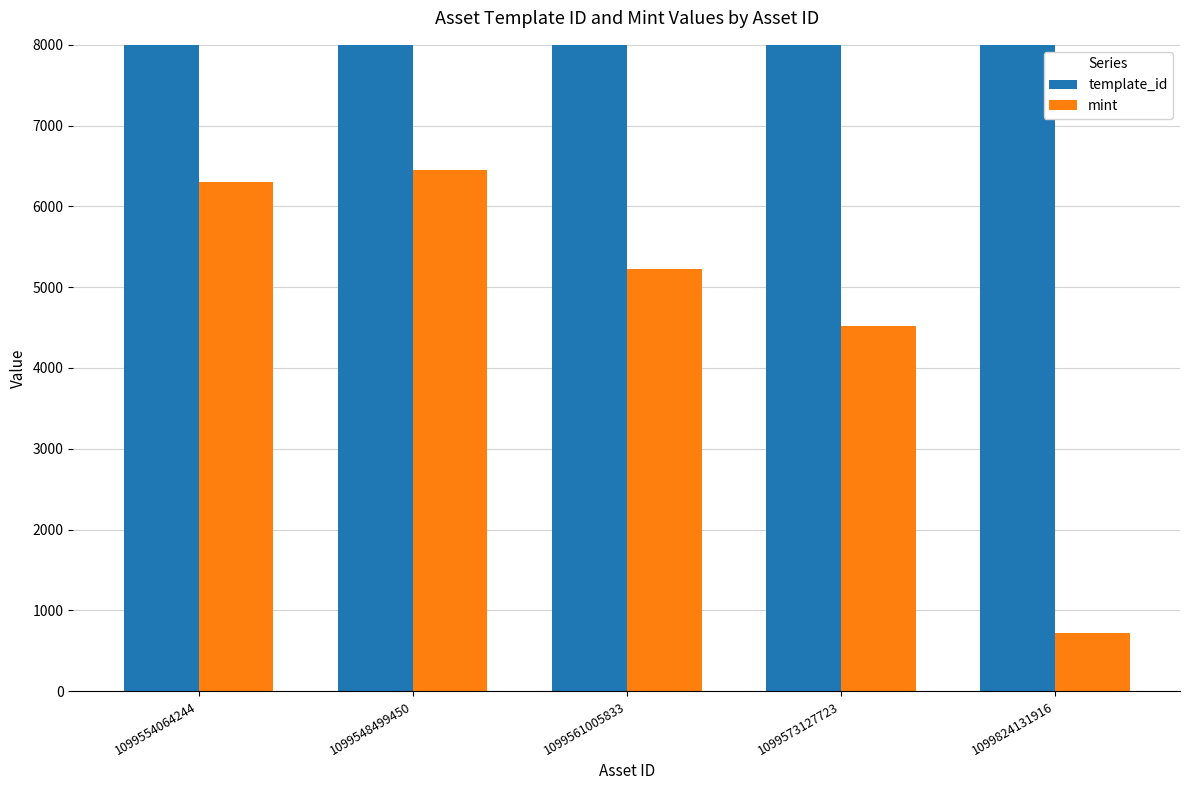

What is the label of the 4th bar from the right?

1099548499450